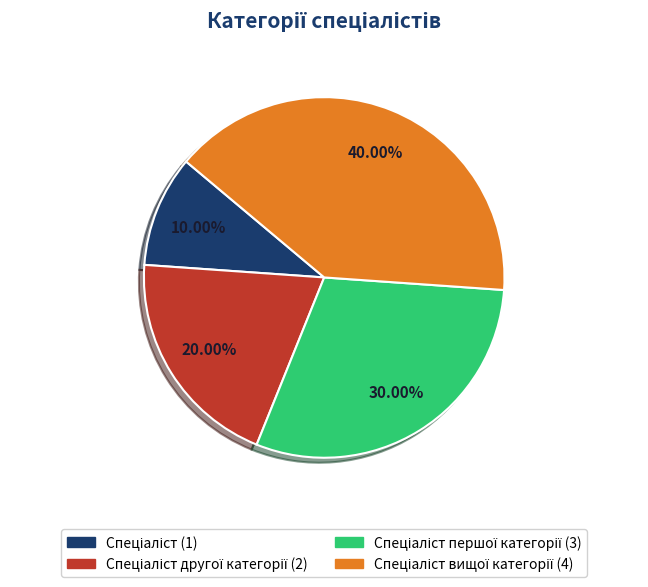

Is there any slice that represents more than half of the pie?

No